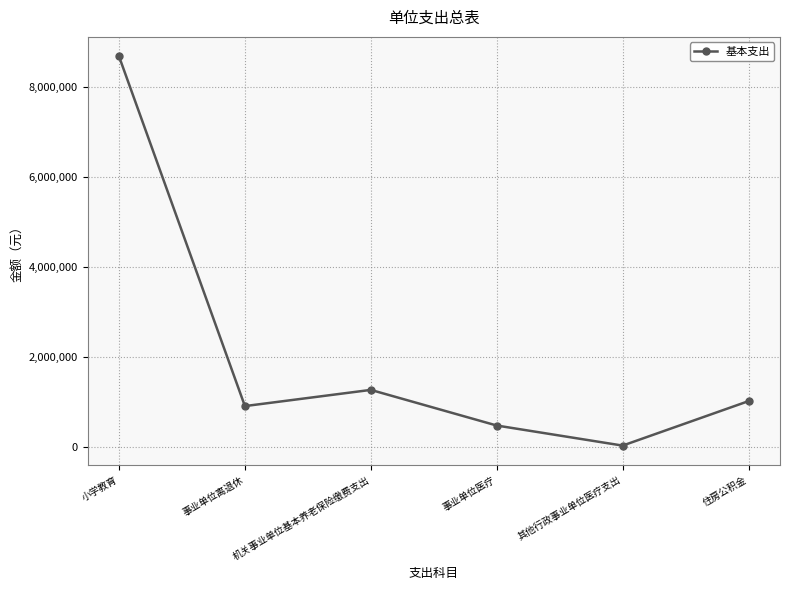

Where does the data first go above 1011610?

小学教育